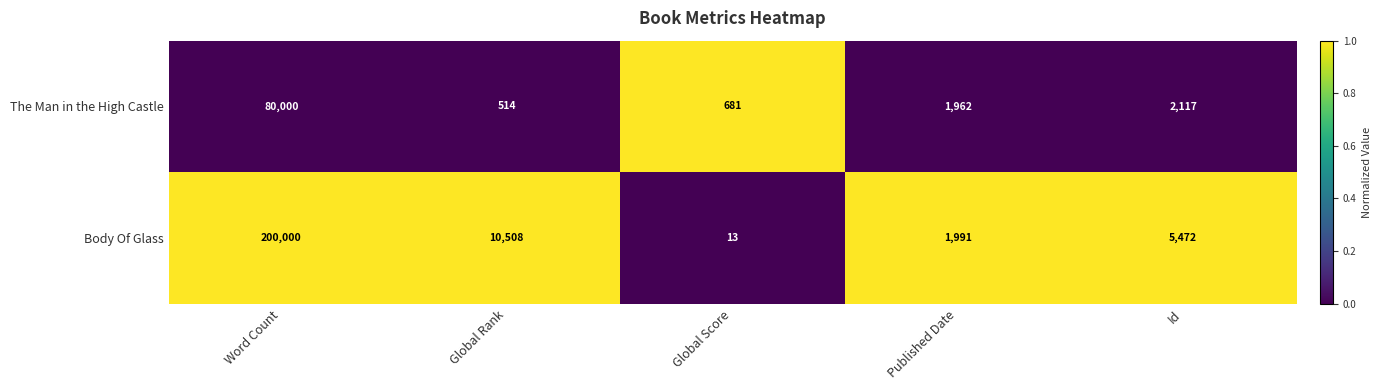

Rank the series at Id from highest to lowest value.

Body Of Glass, The Man in the High Castle